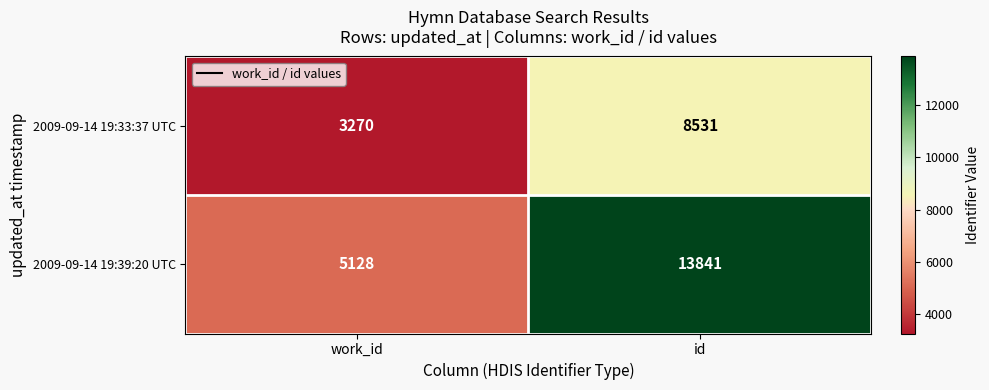

What is the sum of the 2009-09-14 19:33:37 UTC values at id and work_id?

11801